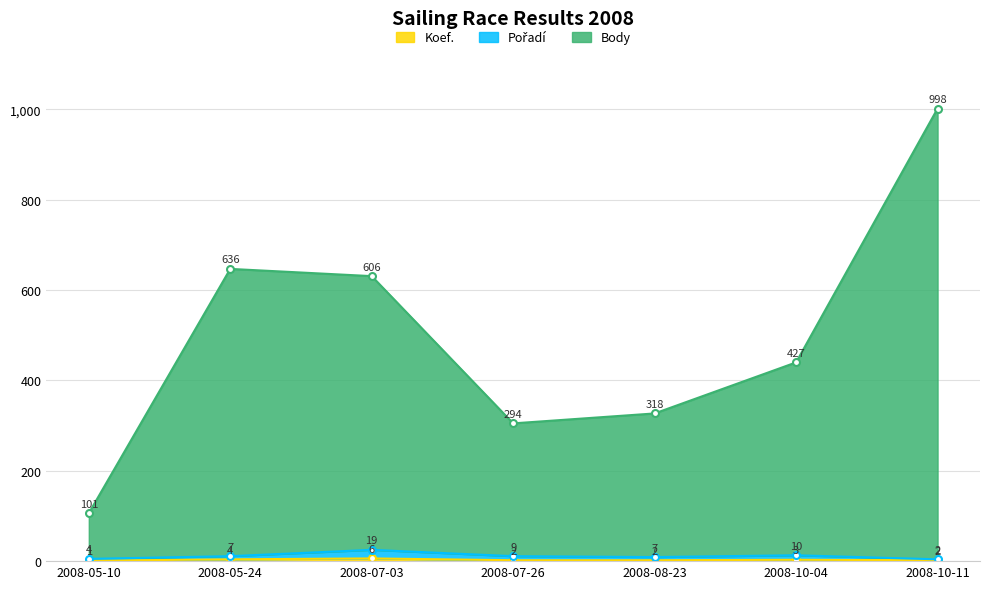

At which category does Pořadí reach its first local valley?

2008-08-23